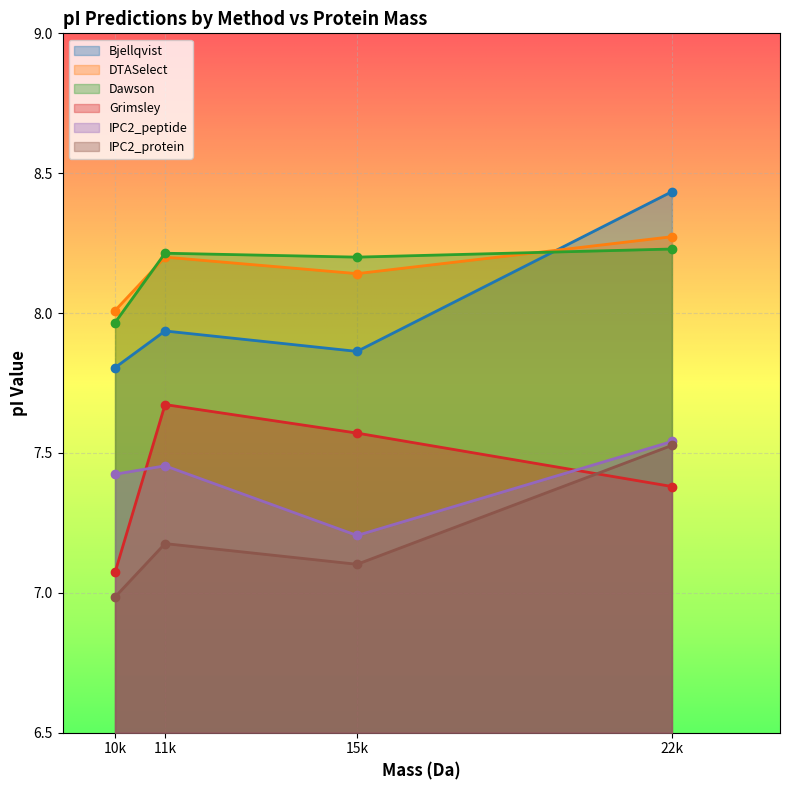

At which category is the sum across all series the highest?

22k